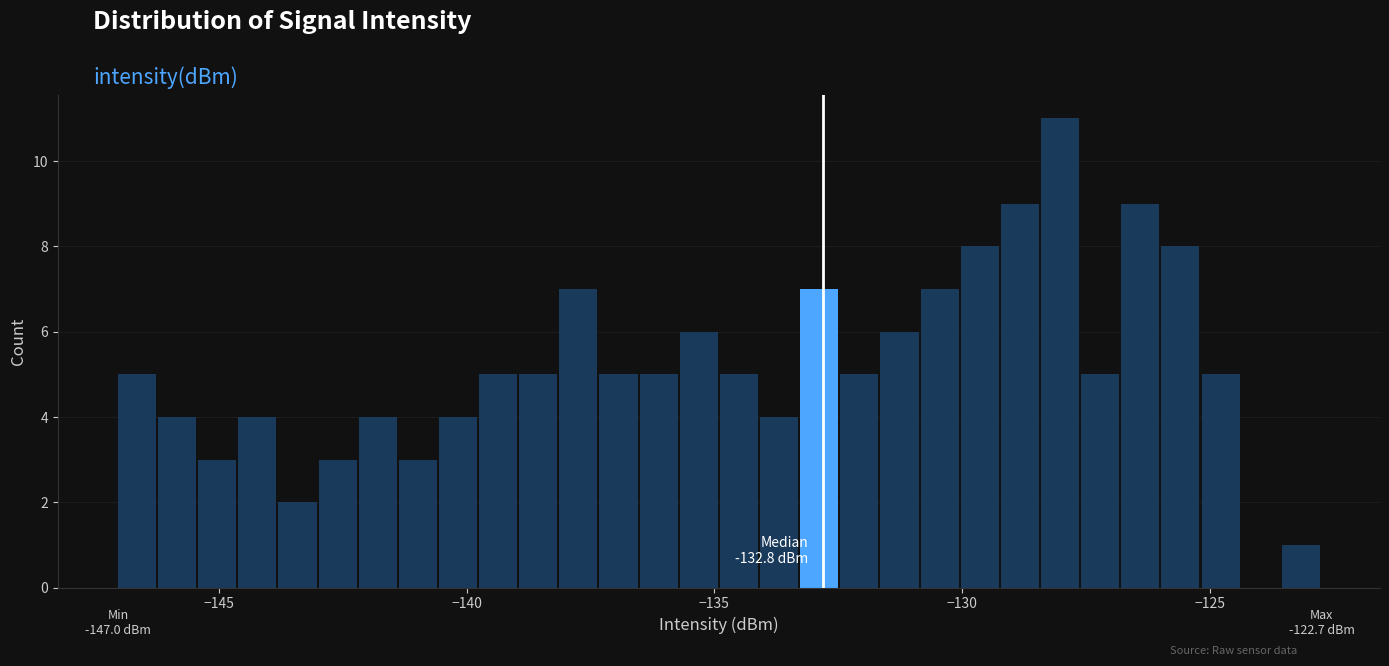

Read against the x-axis, roughly where is the centre of the tallest bar?

-128.0